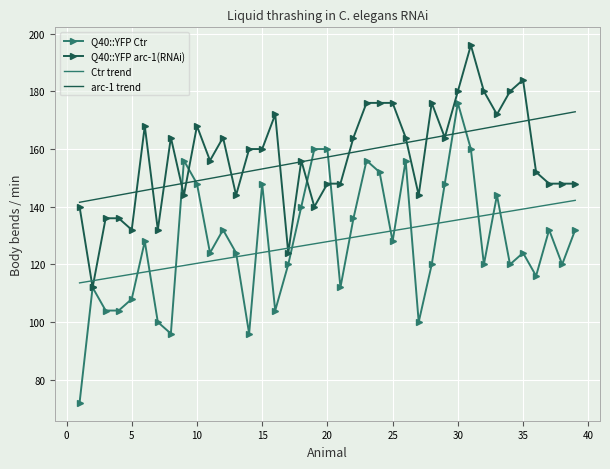

True or false: Q40::YFP Ctr and Ctr trend intersect in this chart.

True